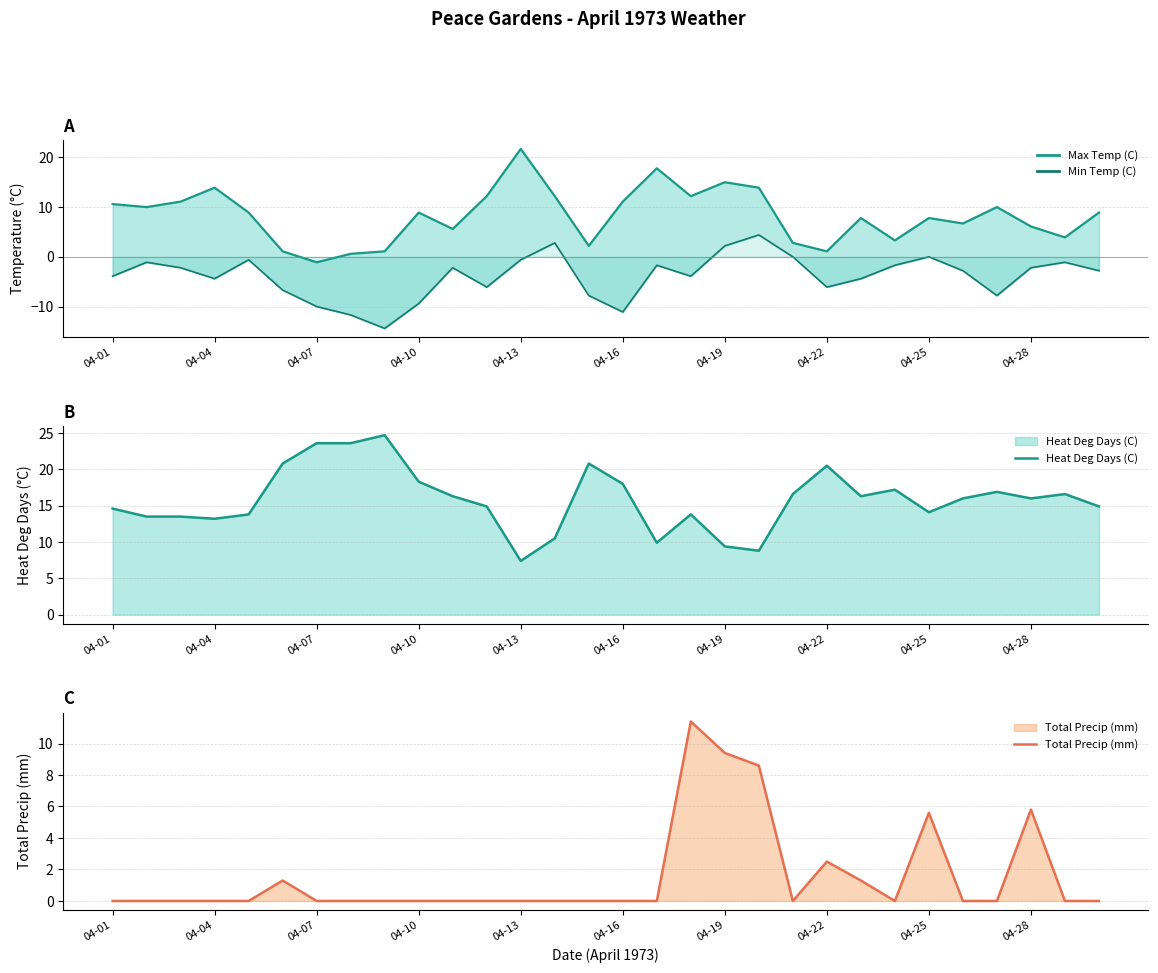

How many lines are shown in the chart?

4